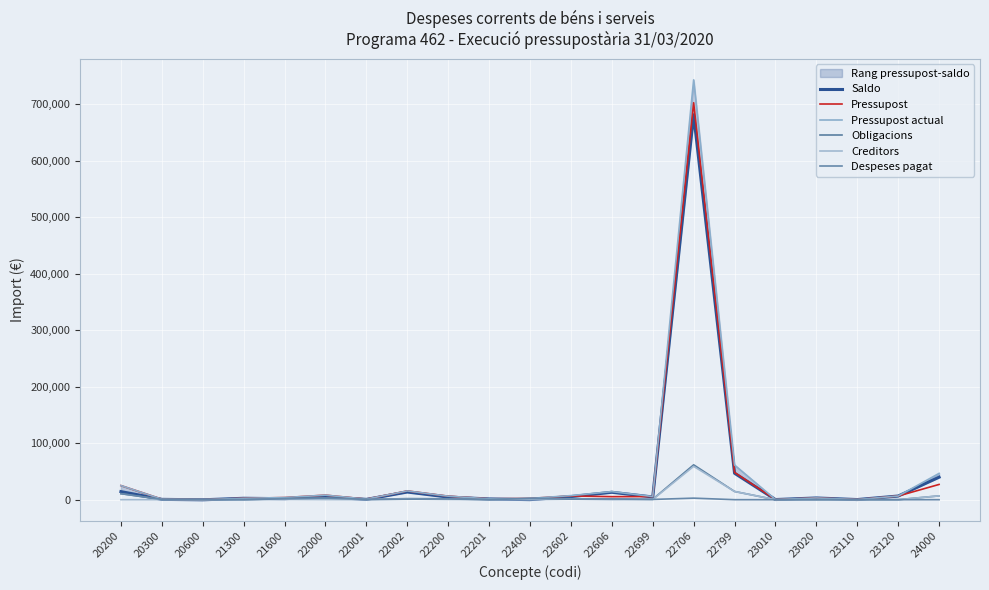

True or false: Pressupost actual has more than 2 points higher than both neighbors.

True